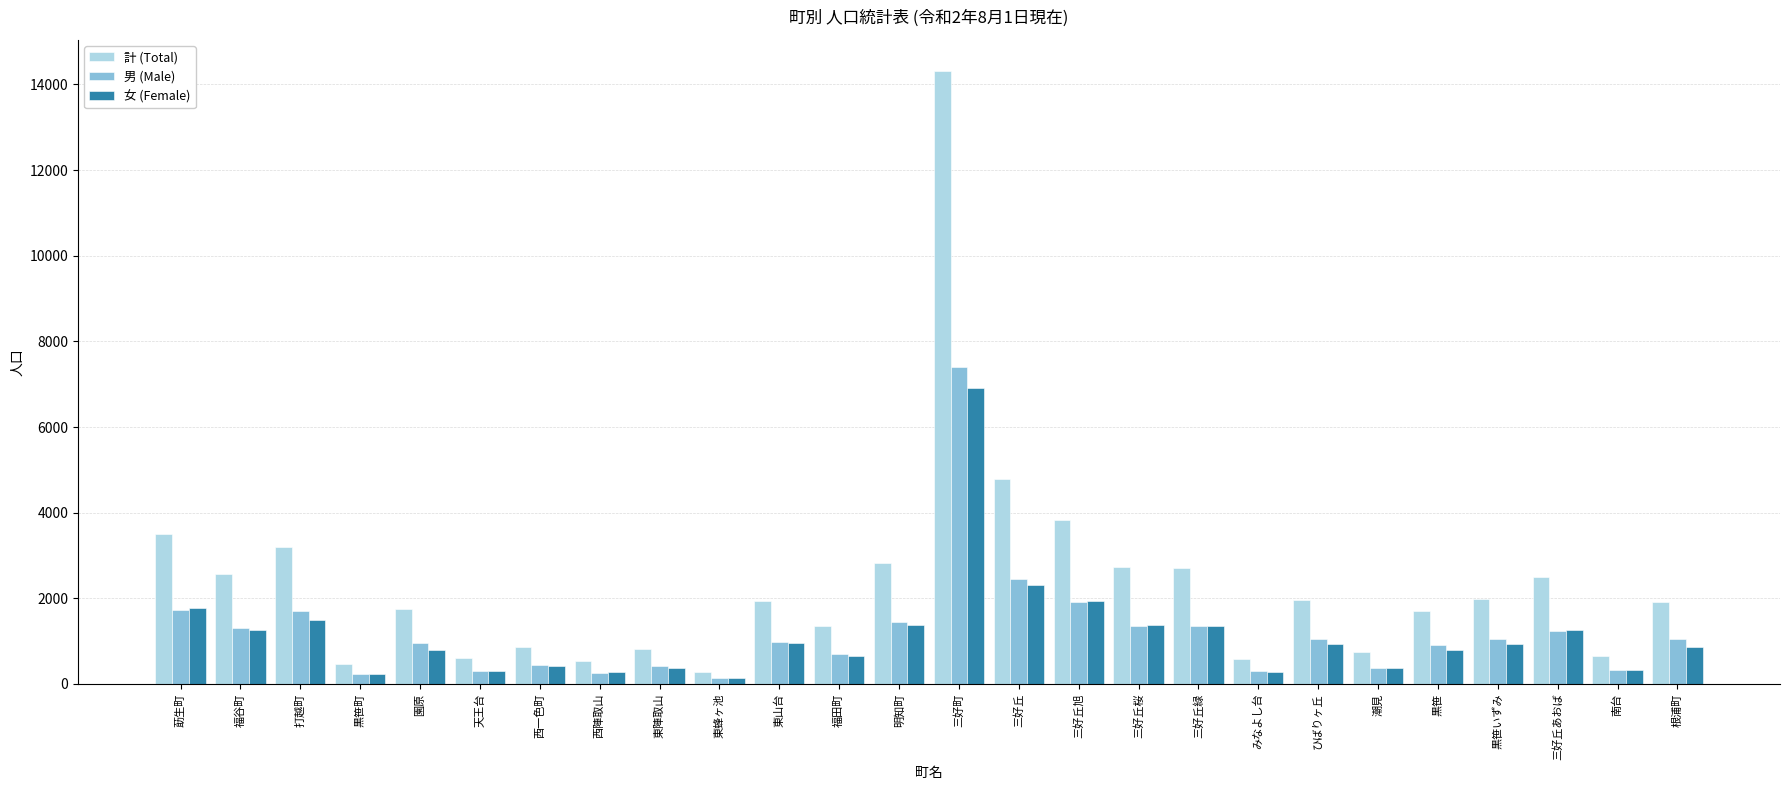

What position from the left is みなよし台?

19